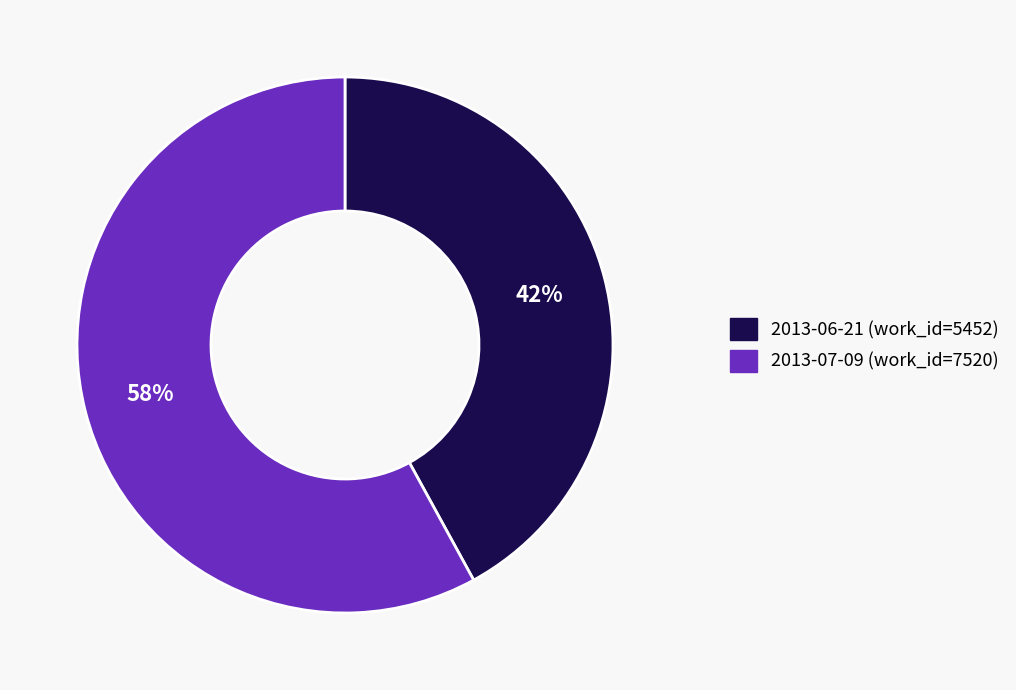

Which slice is the largest?

2013-07-09